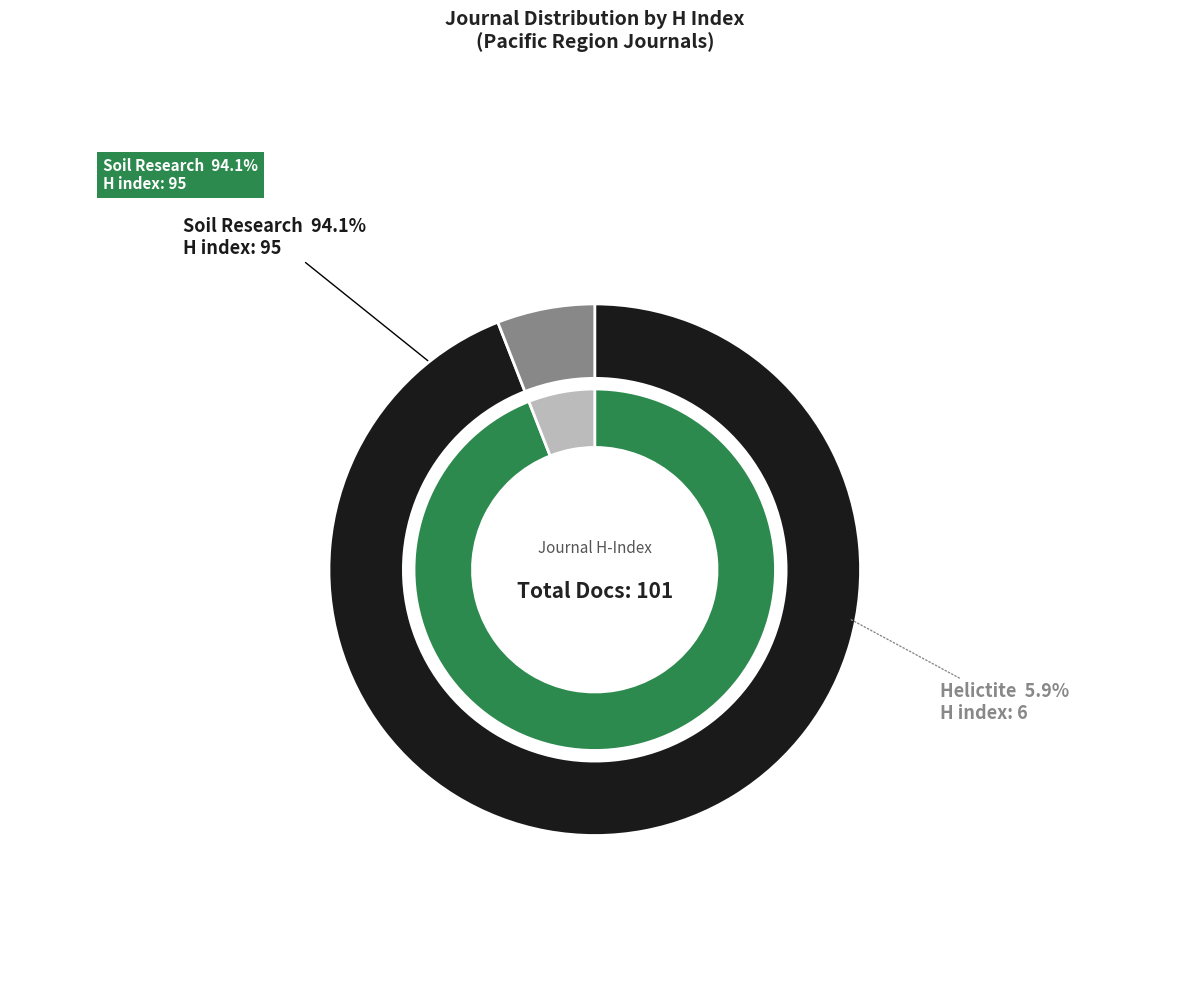

Combined, do Helictite and Soil Research account for over 50%?

Yes